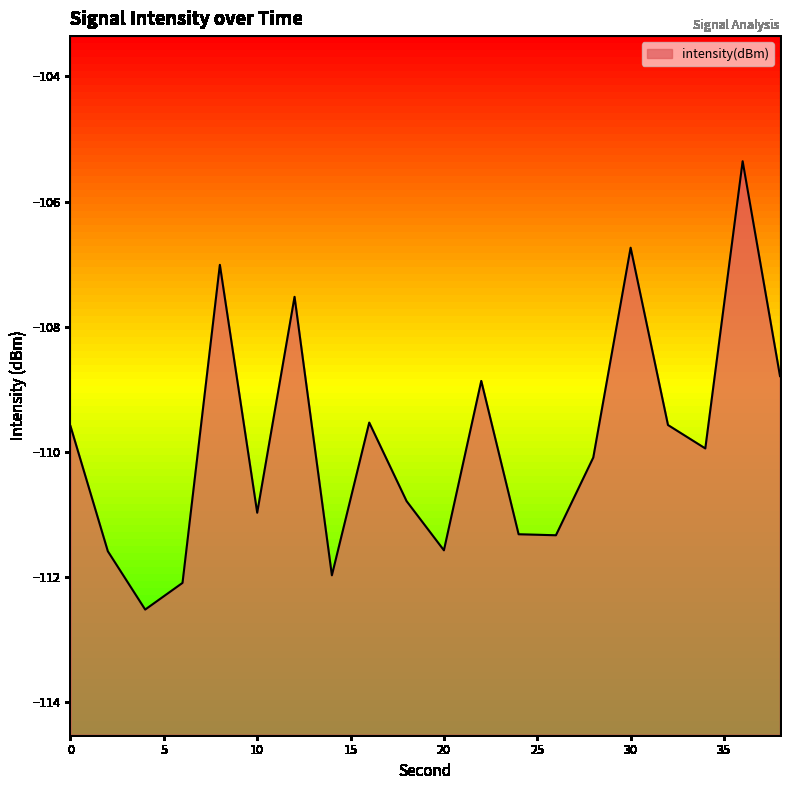

Where does the data first go above -109?

8